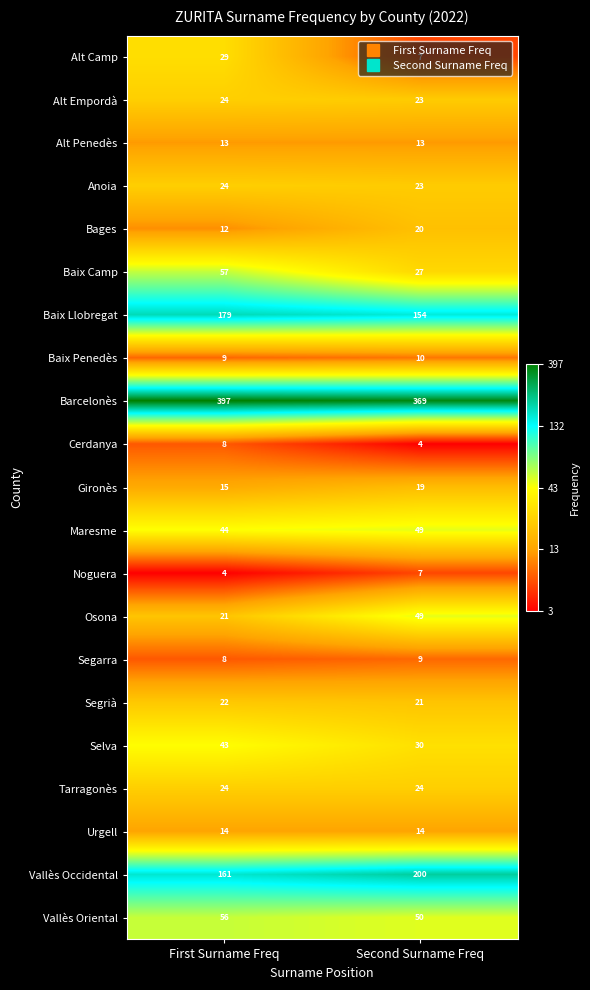

What is the spread (max minus min) of values at Second Surname Freq?

365